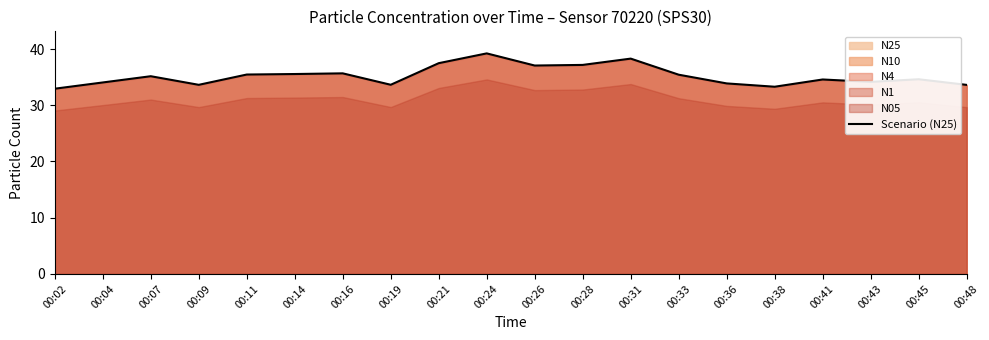

What is the greatest value displayed?

39.2